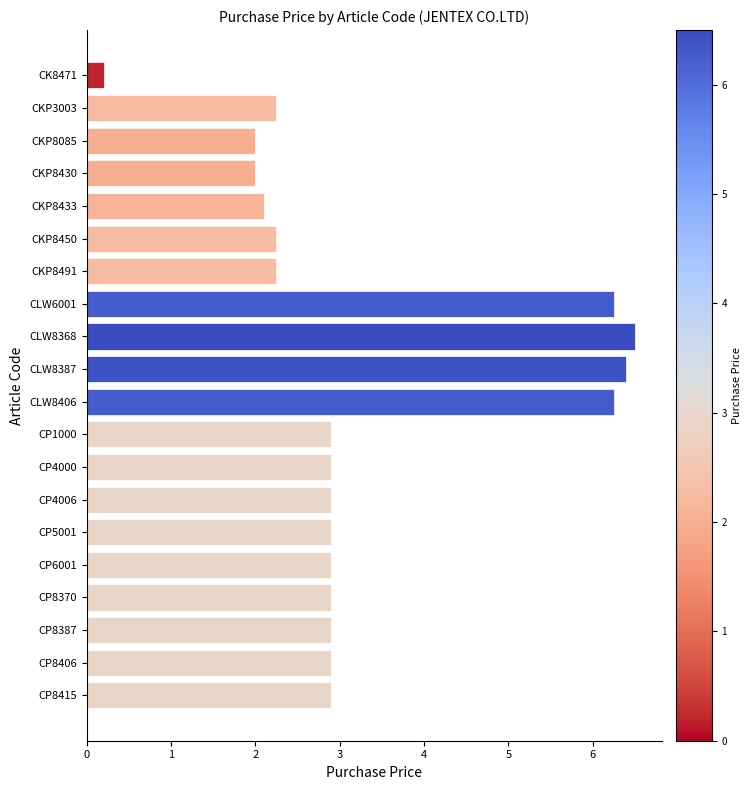

What is the difference between the maximum and minimum values?

6.3